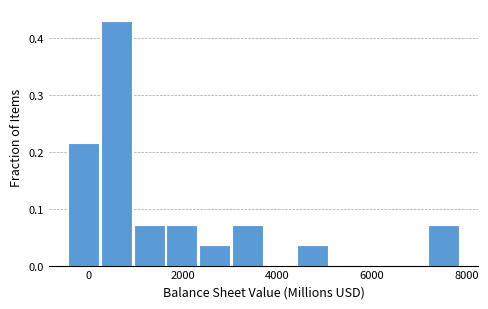

Read against the x-axis, roughly where is the centre of the tallest bar?

600